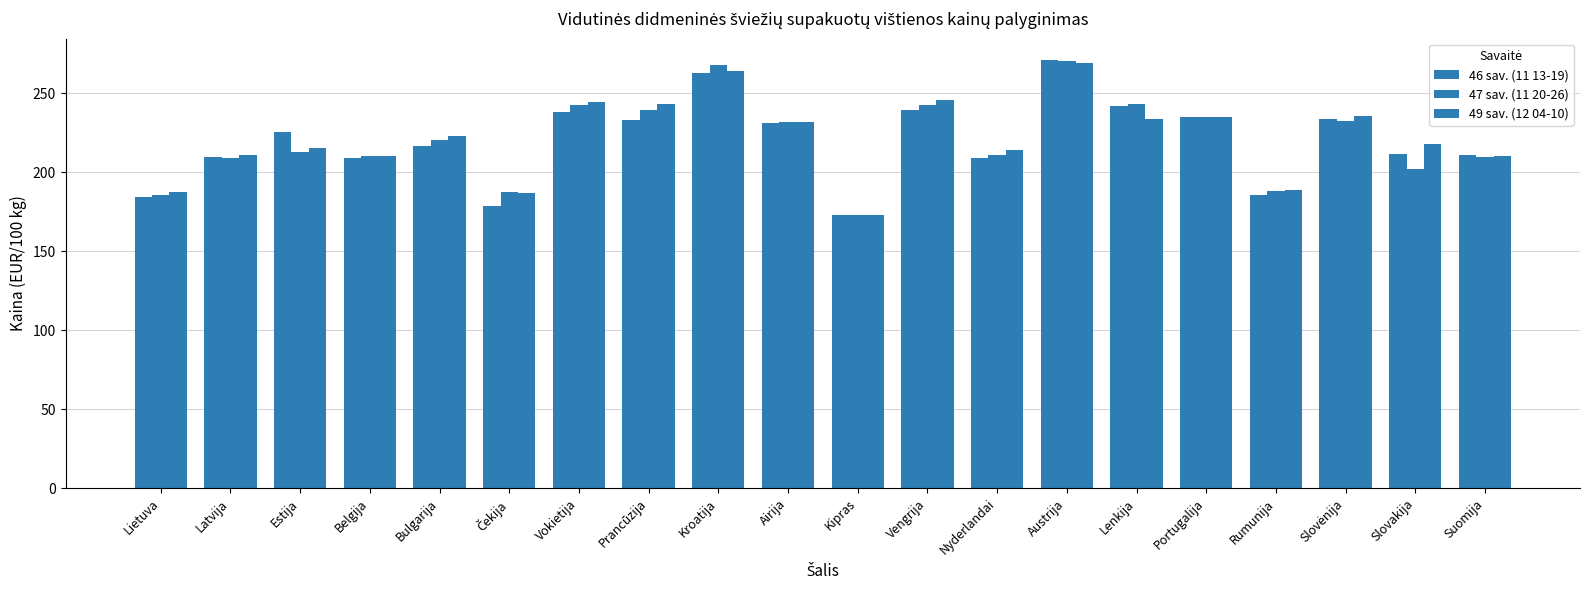

What position from the right is Prancūzija?

13